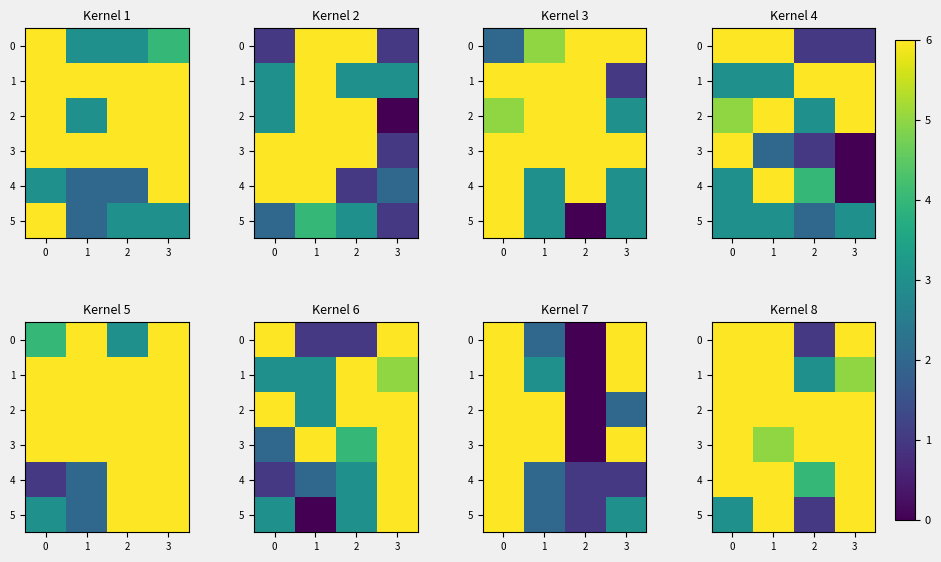

What is the highest value of the 5 series?

6